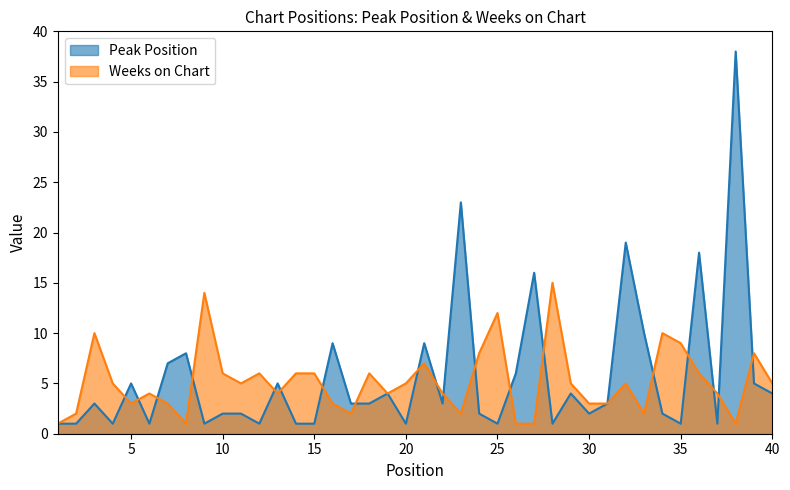

What are all the series names shown in the legend?

Peak Position, Weeks on Chart